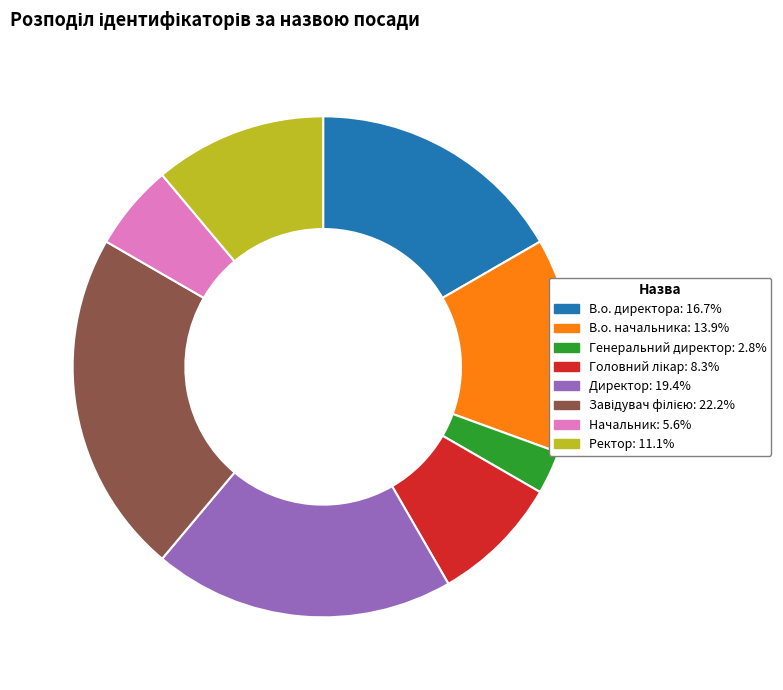

Does Ректор represent more than half of the total?

No